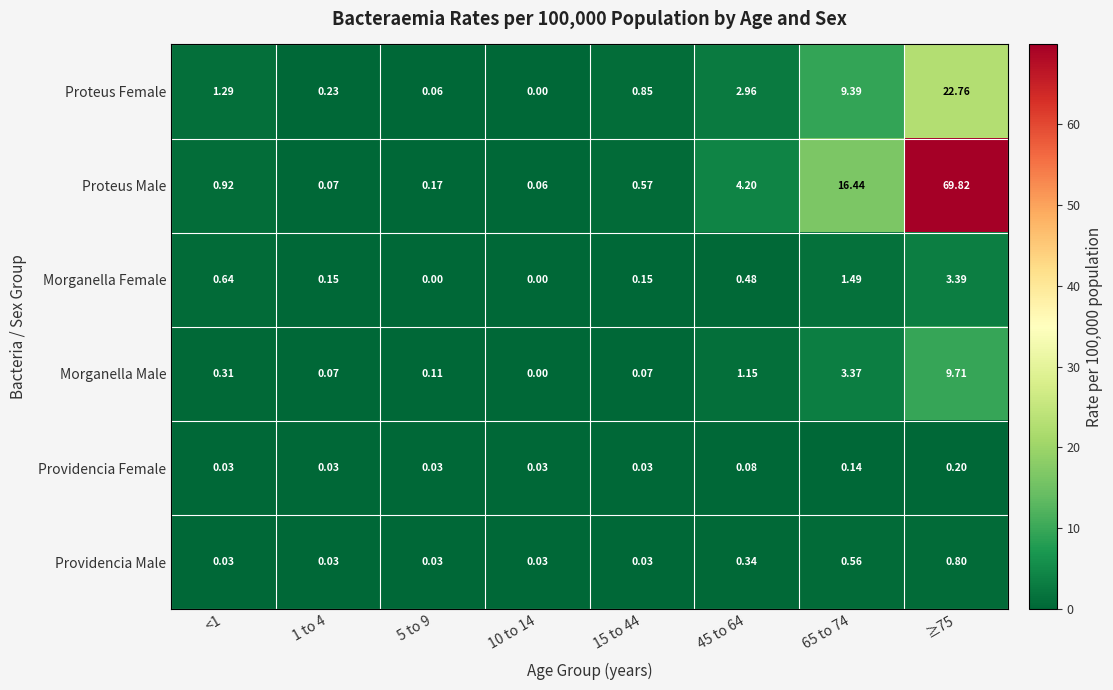

Rank the series by their maximum value, from lowest to highest.

Providencia Female, Providencia Male, Morganella Female, Morganella Male, Proteus Female, Proteus Male